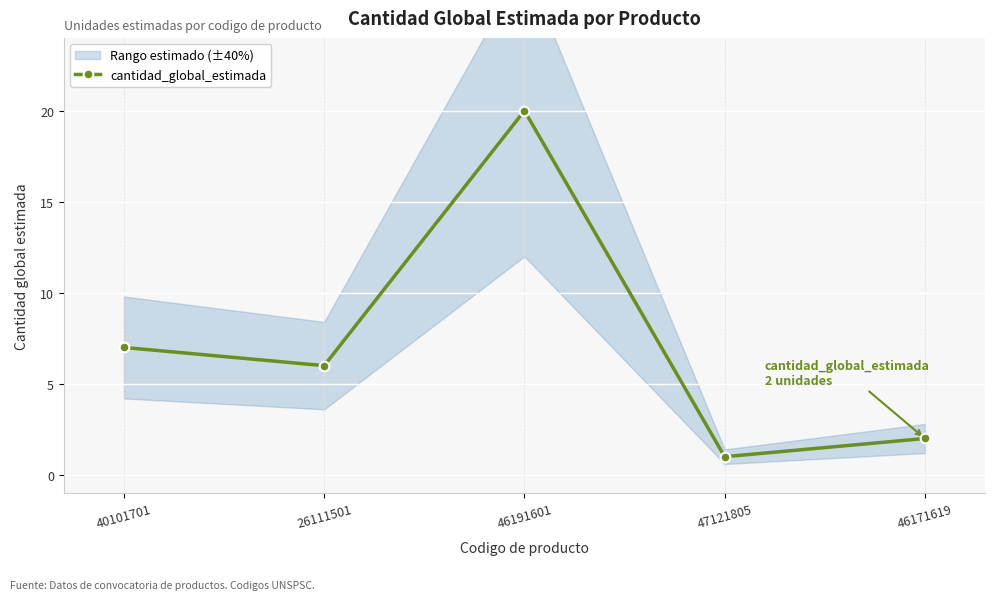

The value at 26111501 is 6. True or false?

True